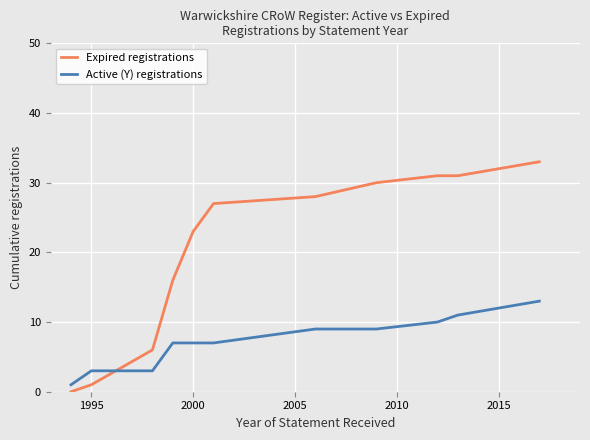

At how many categories does at least one series exceed 18?

8